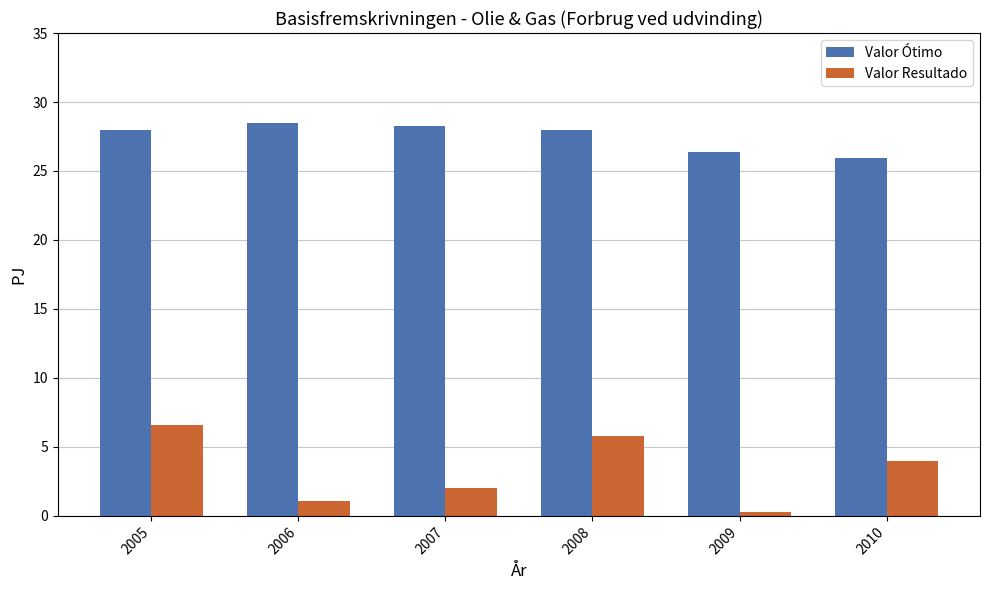

Which series has the largest range (max minus min)?

Valor Resultado